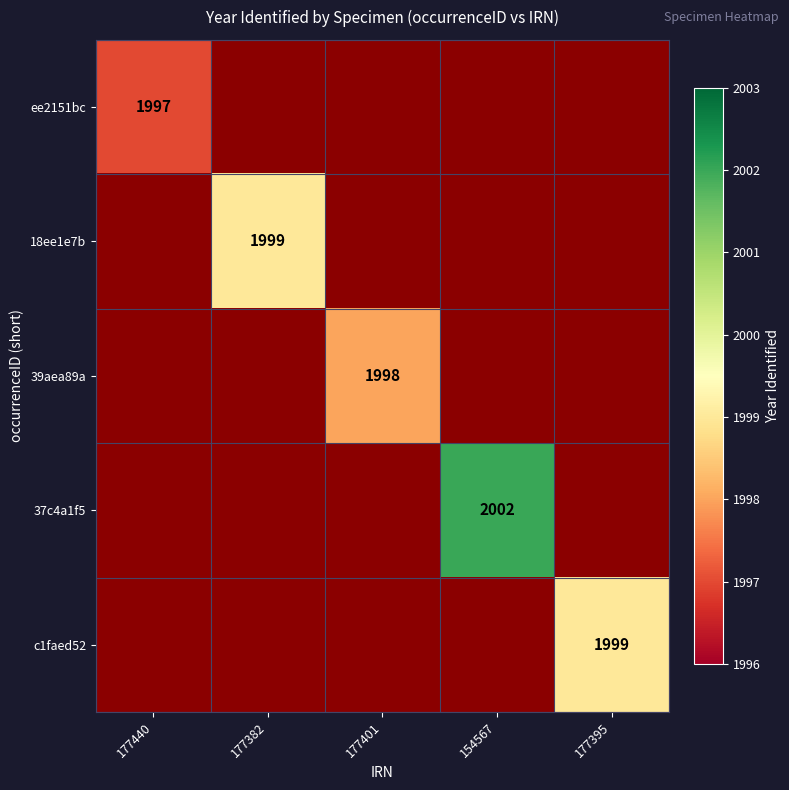

Is it true that c1faed52 equals 2786 at 177395?

False